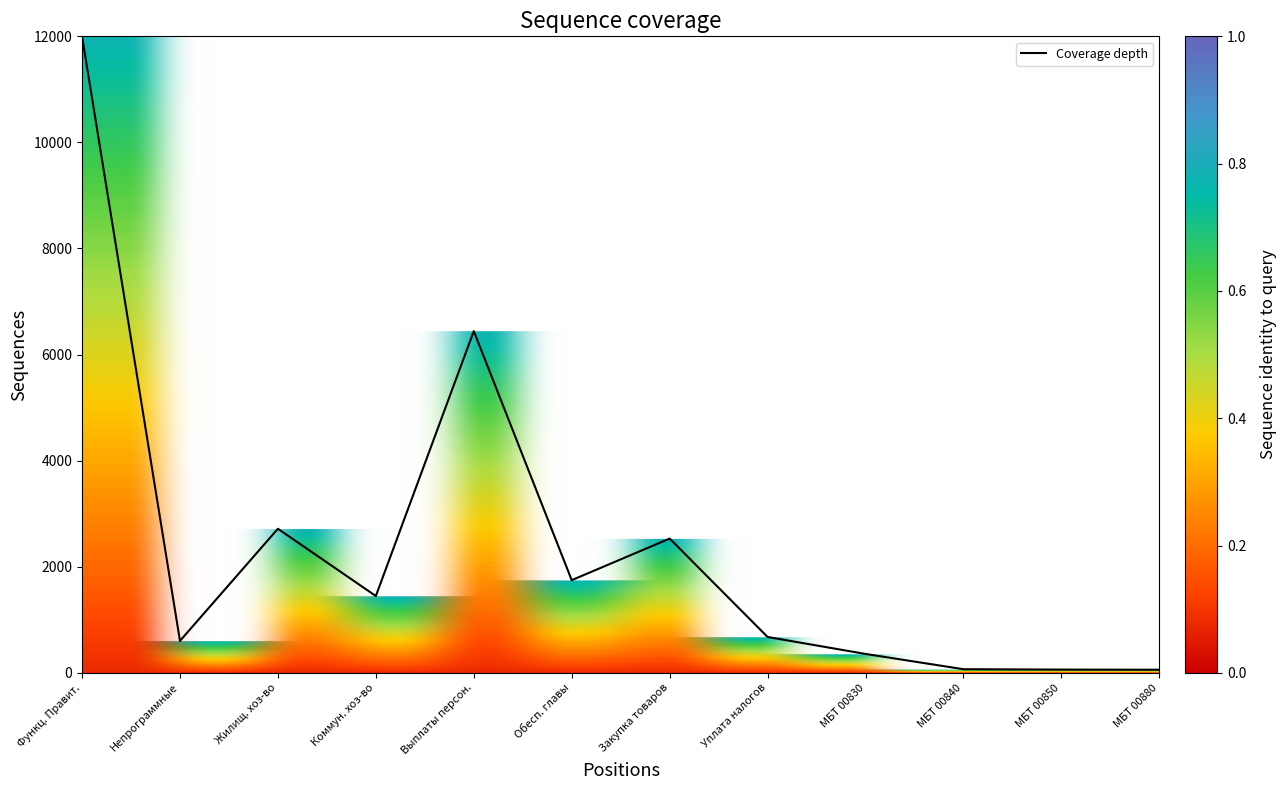

What is the difference between the maximum and minimum values?

11942